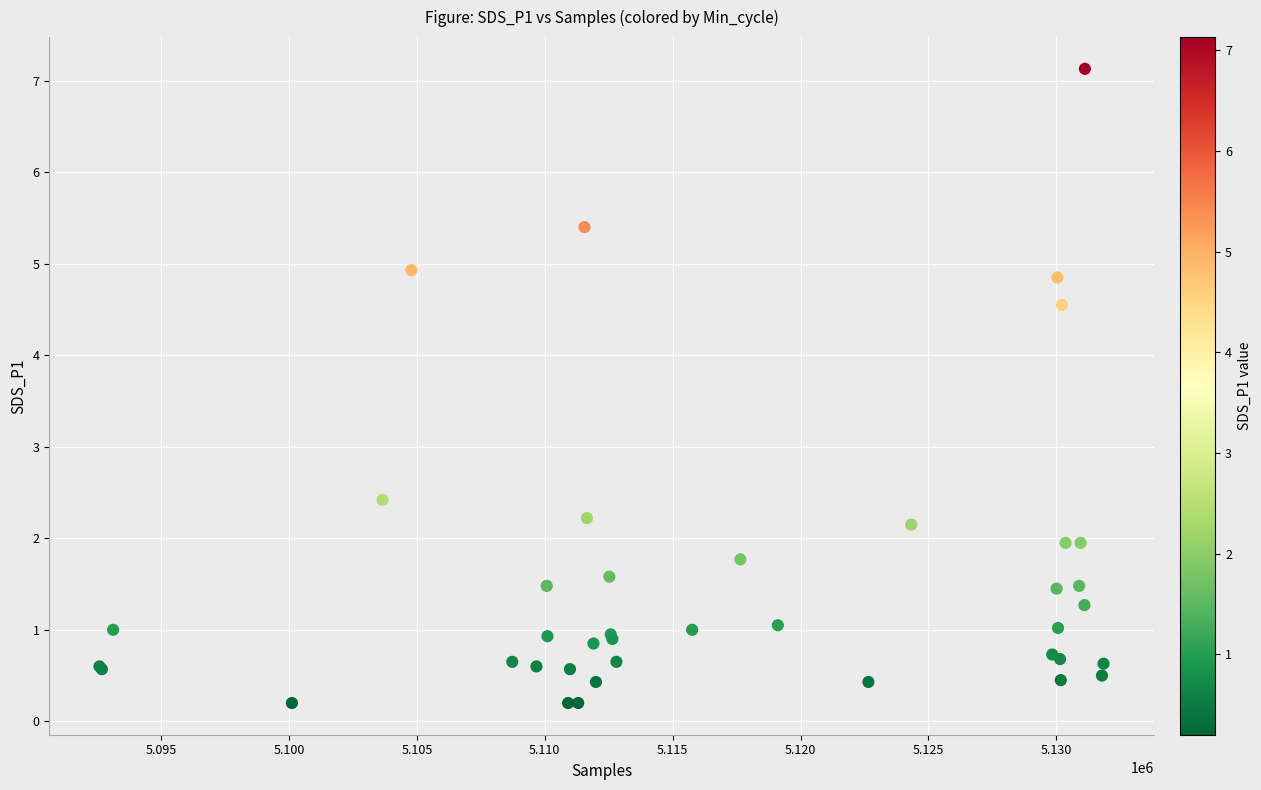

What Y value in the scatter plot is closest to 3?

2.4